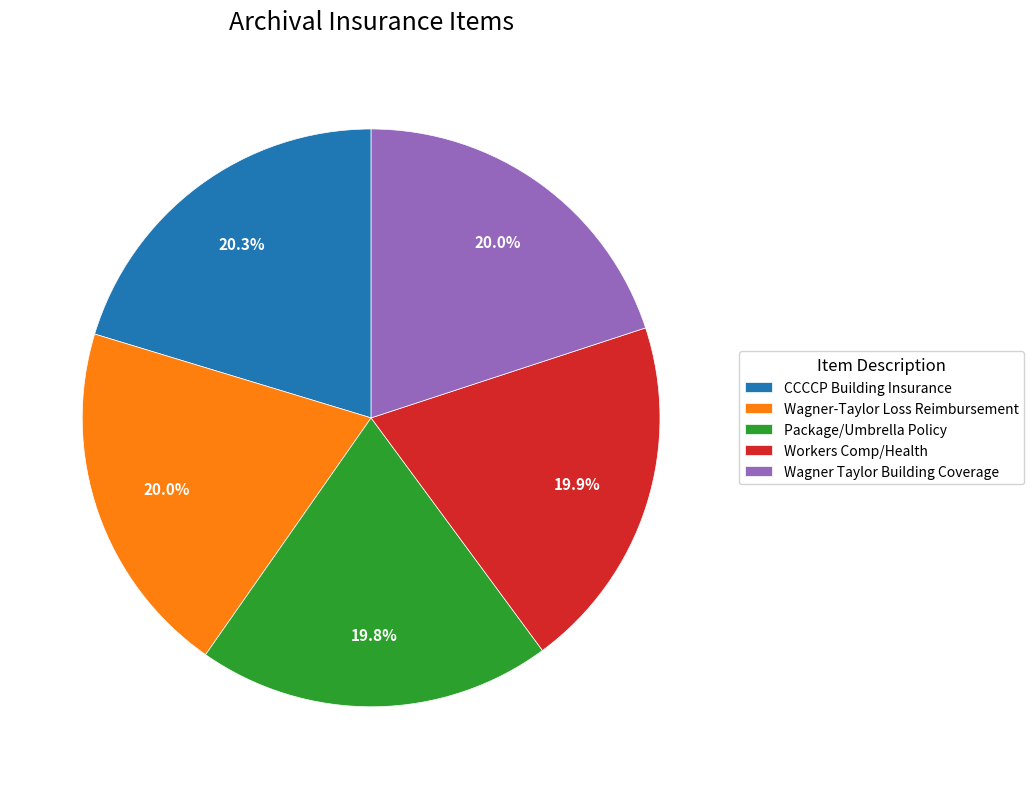

Does any single category account for the majority?

No